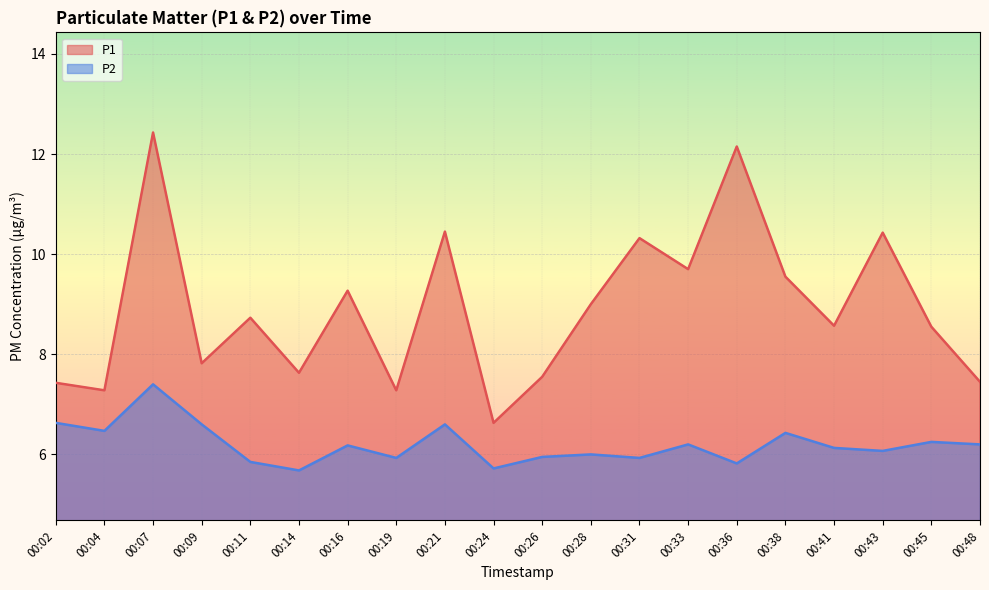

Rank the series at 00:11 from lowest to highest value.

P2, P1